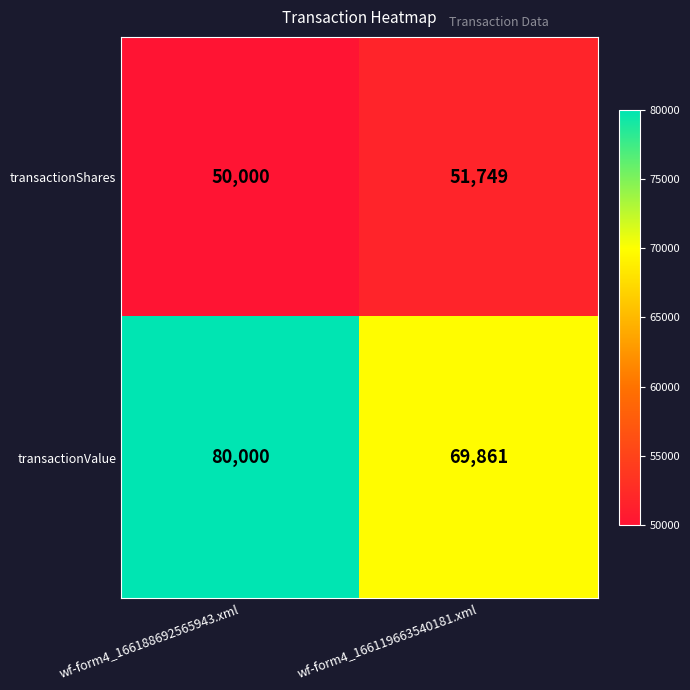

Which series has the largest total across all categories?

transactionValue